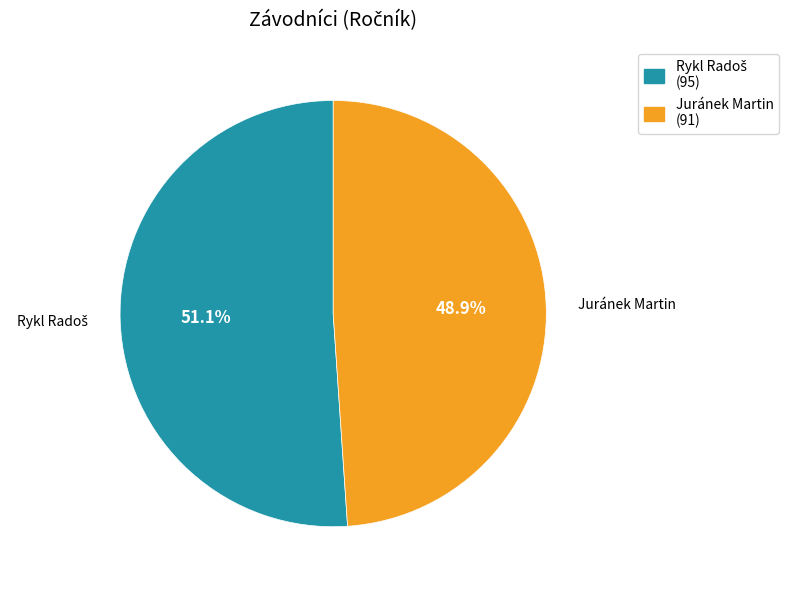

Is Juránek Martin the majority of the pie?

No